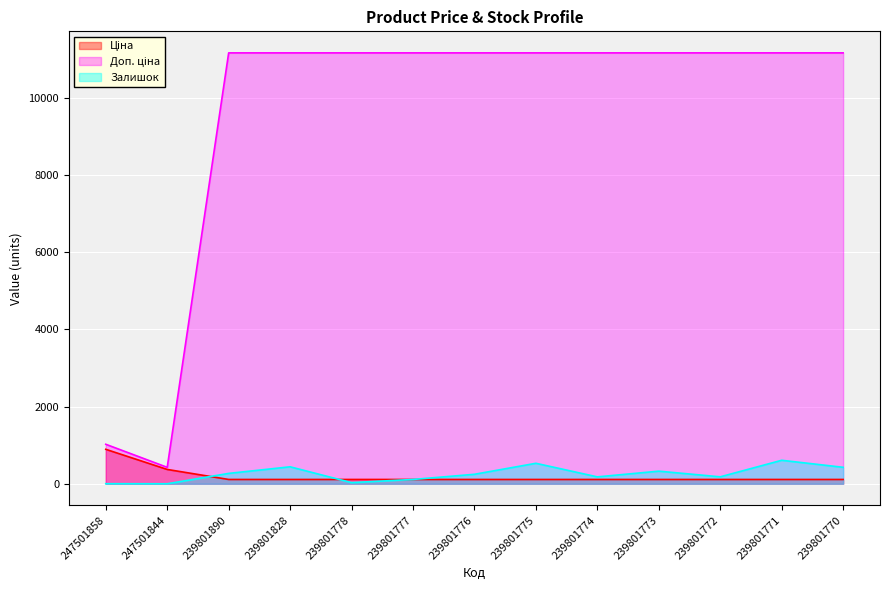

Read the Залишок value at 239801772.

180.0